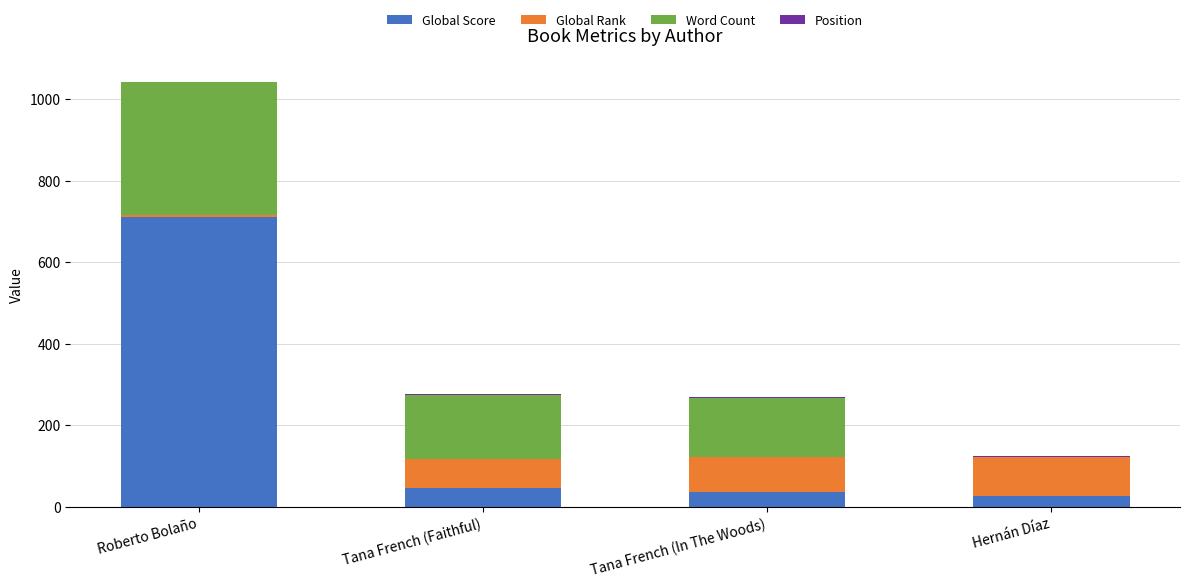

At which category is the sum across all series the highest?

Roberto Bolaño